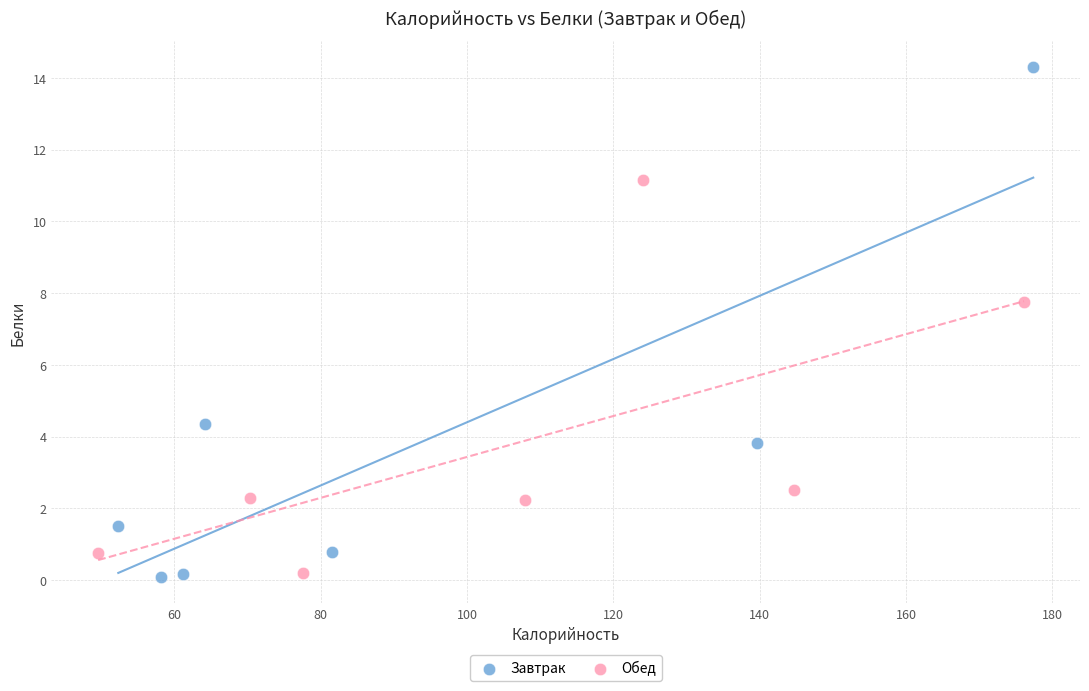

Which series has the largest Y range (max minus min)?

Завтрак